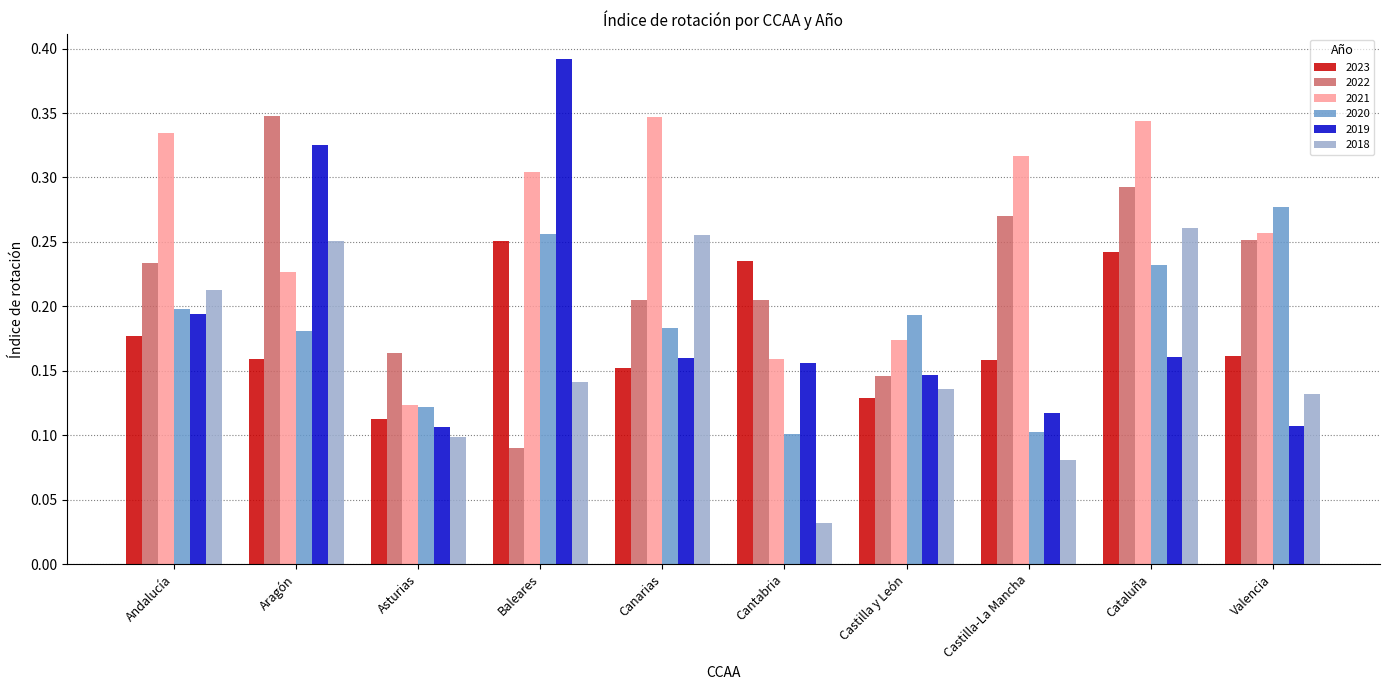

At which label does 2023 reach its peak?

Baleares